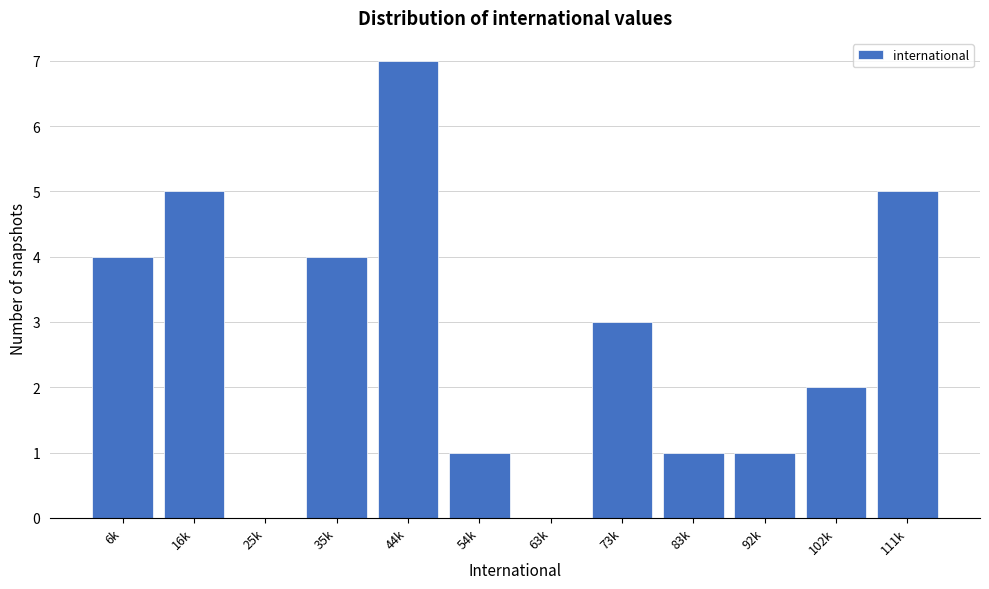

Reading right to left, transcribe all the data shown in this chart.

111k=5	102k=2	92k=1	83k=1	73k=3	63k=0	54k=1	44k=7	35k=4	25k=0	16k=5	6k=4